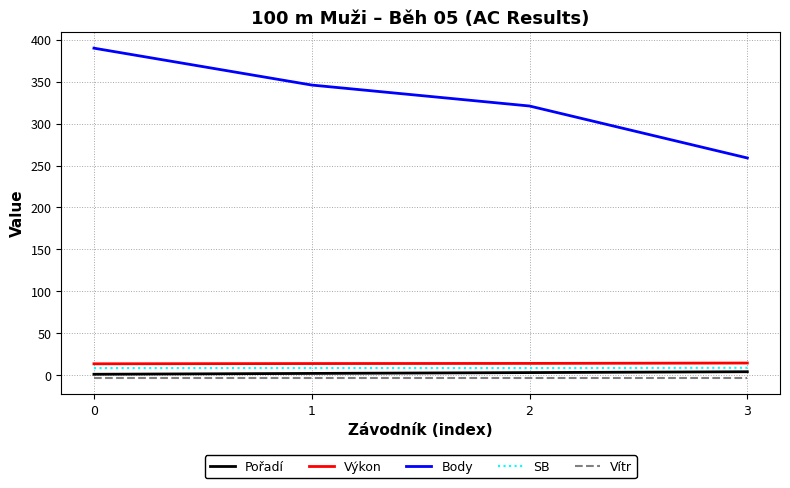

True or false: SB and Body cross at least once.

False